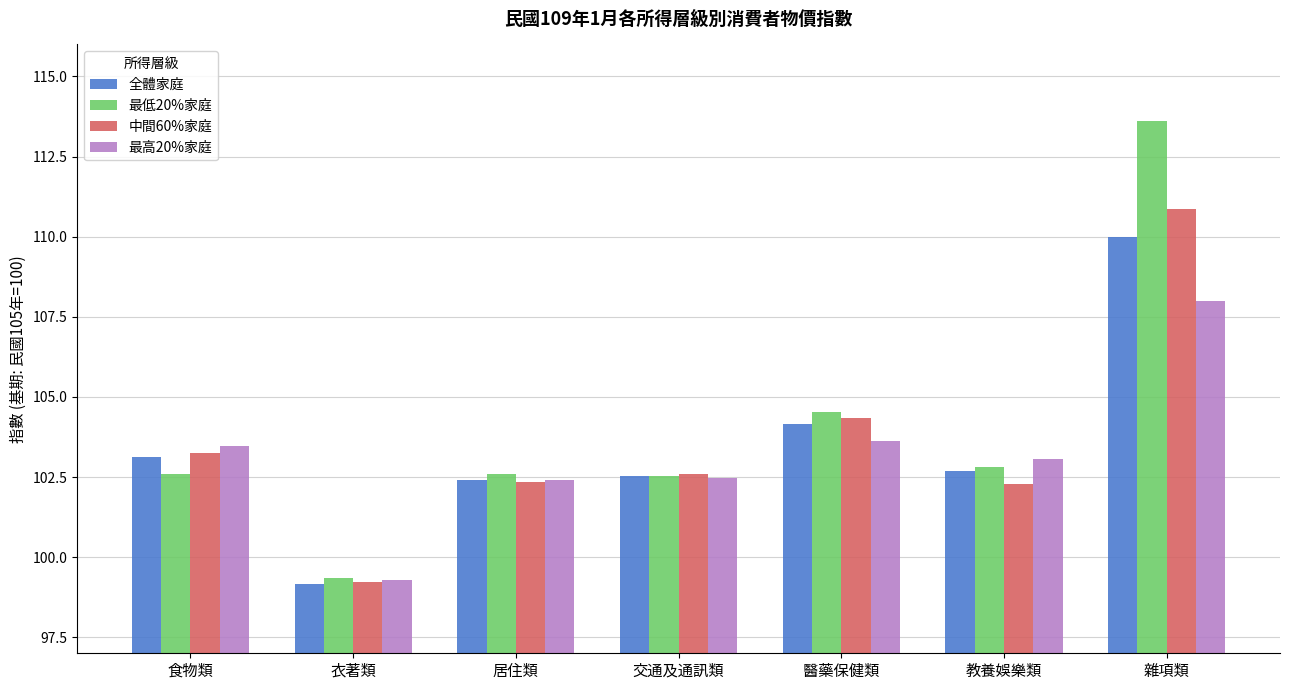

What is the minimum value shown in the chart?

99.2